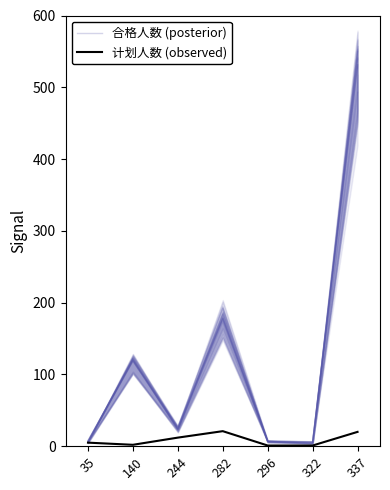

True or false: 计划人数 (observed) and 合格人数 (posterior) cross at least once.

False